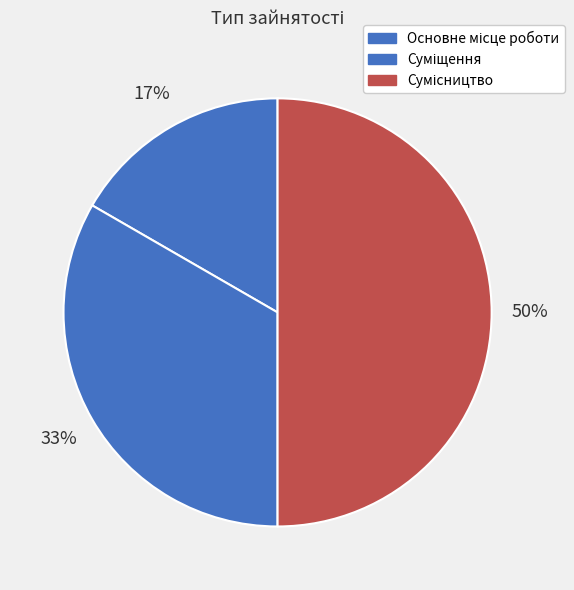

How many slices are in this pie chart?

3